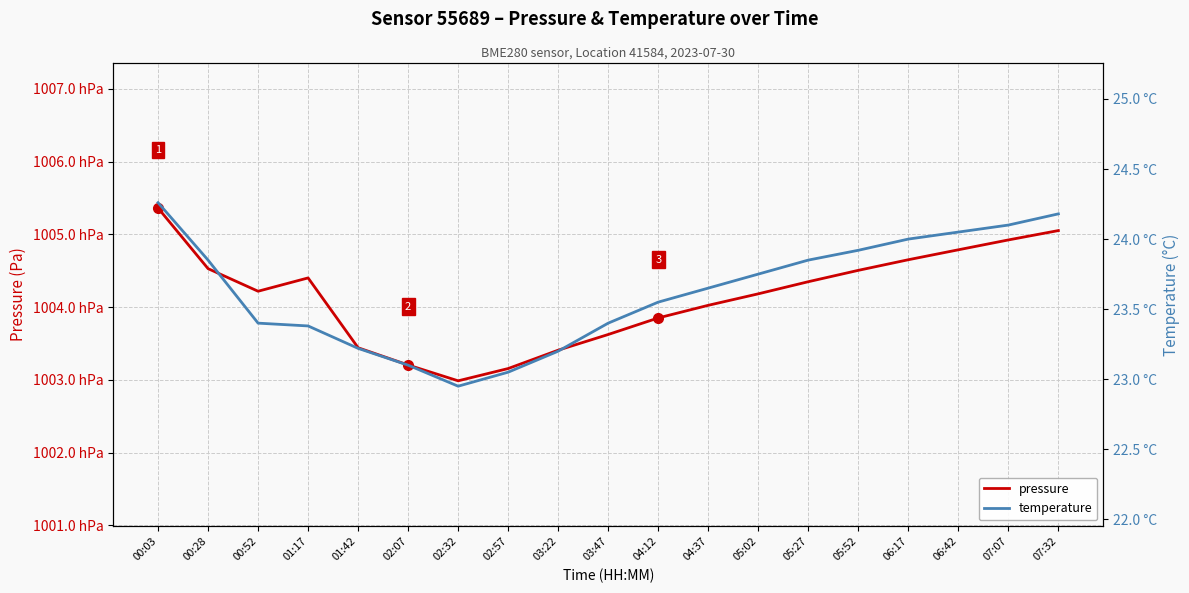

Rank the series by their maximum value, from lowest to highest.

temperature, pressure